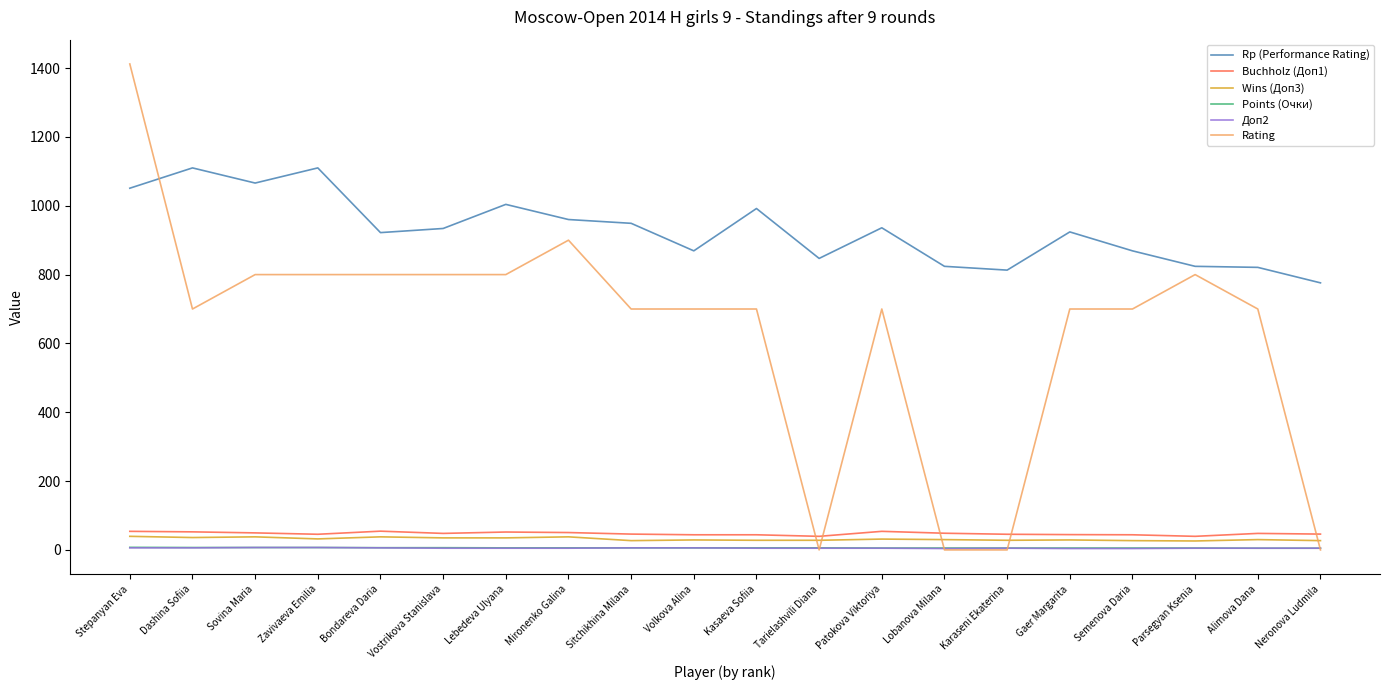

True or false: Rating and Wins (Доп3) cross at least once.

True